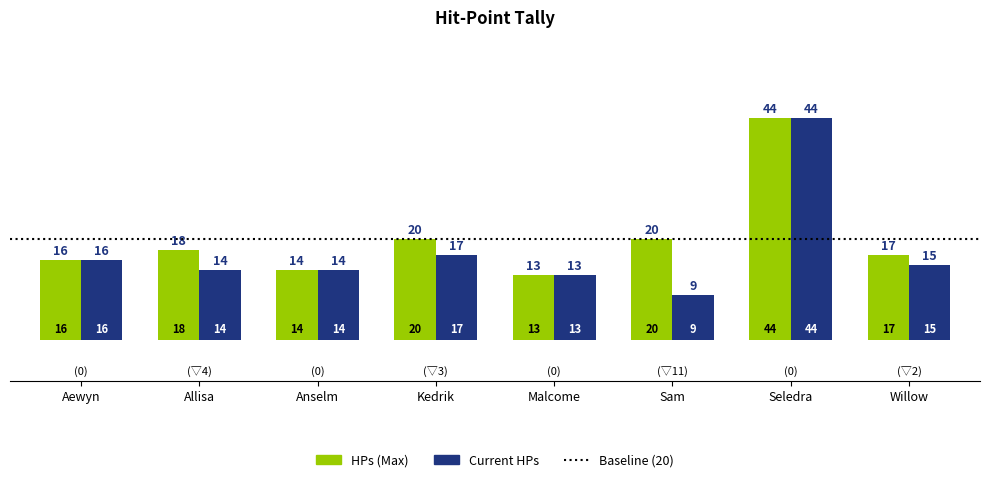

What is the difference between the highest and lowest values at Allisa?

4